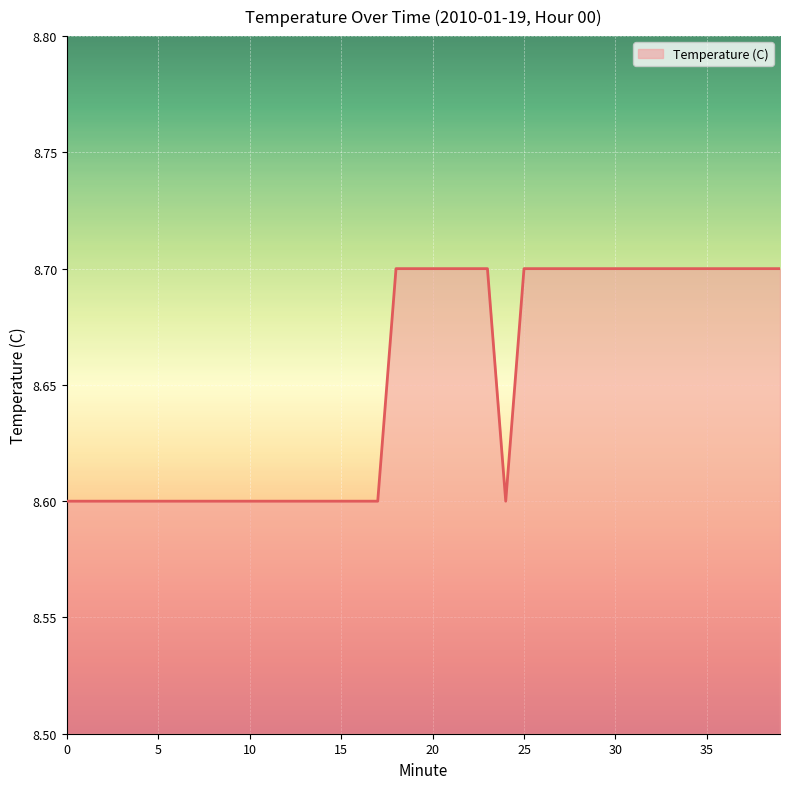

Count the values in the range 8 to 9.

40